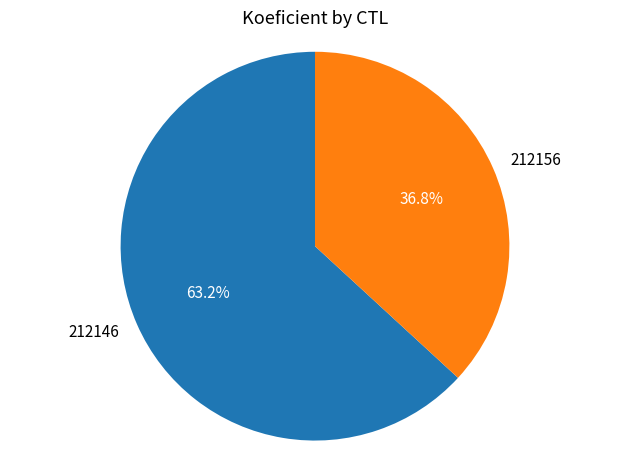

True or false: 212146 accounts for 72% of the total.

False